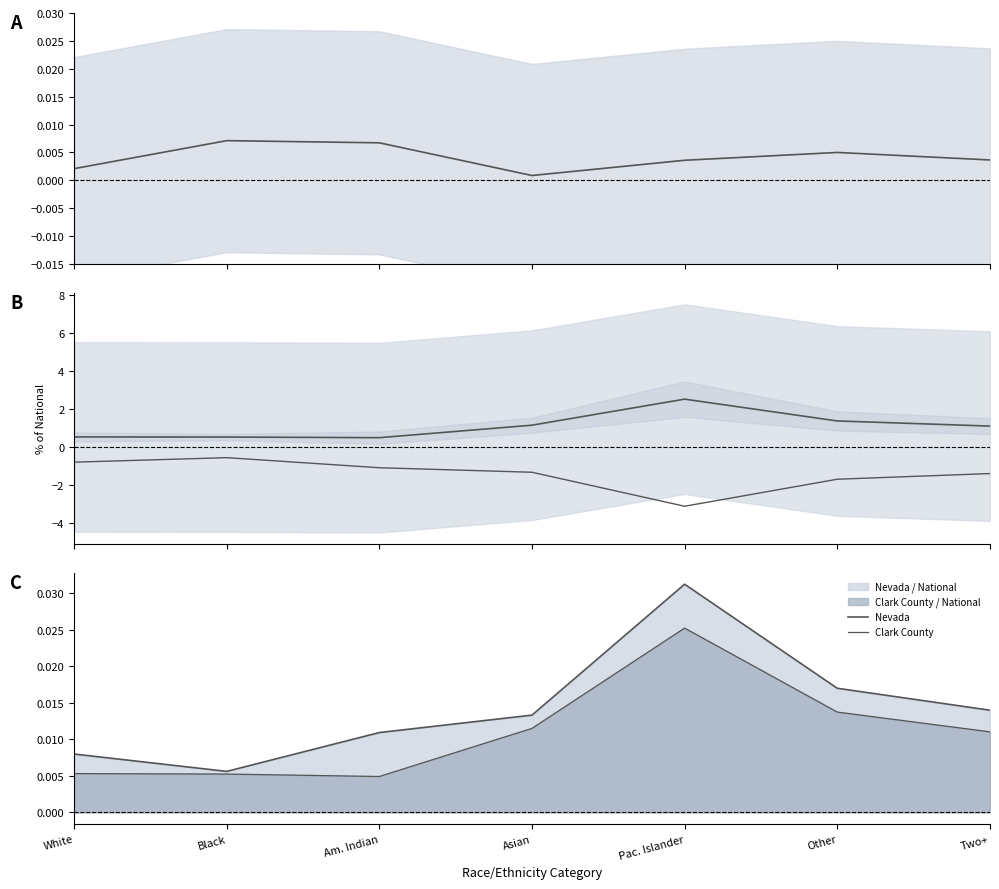

Does the chart display data point markers on the line(s)?

No